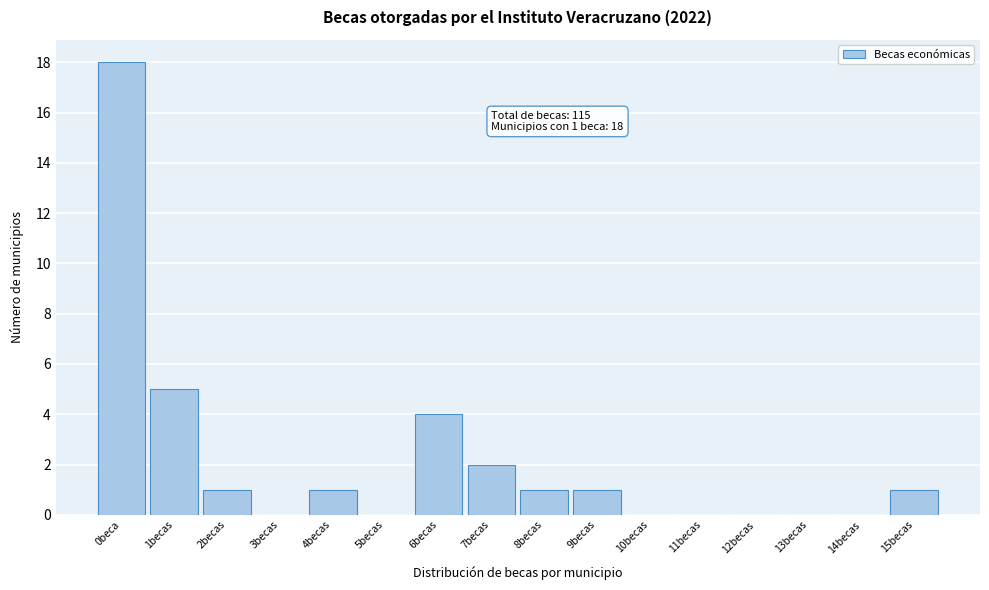

Reading left to right, transcribe all the data shown in this chart.

0beca=18	1becas=5	2becas=1	3becas=0	4becas=1	5becas=0	6becas=4	7becas=2	8becas=1	9becas=1	10becas=0	11becas=0	12becas=0	13becas=0	14becas=0	15becas=1